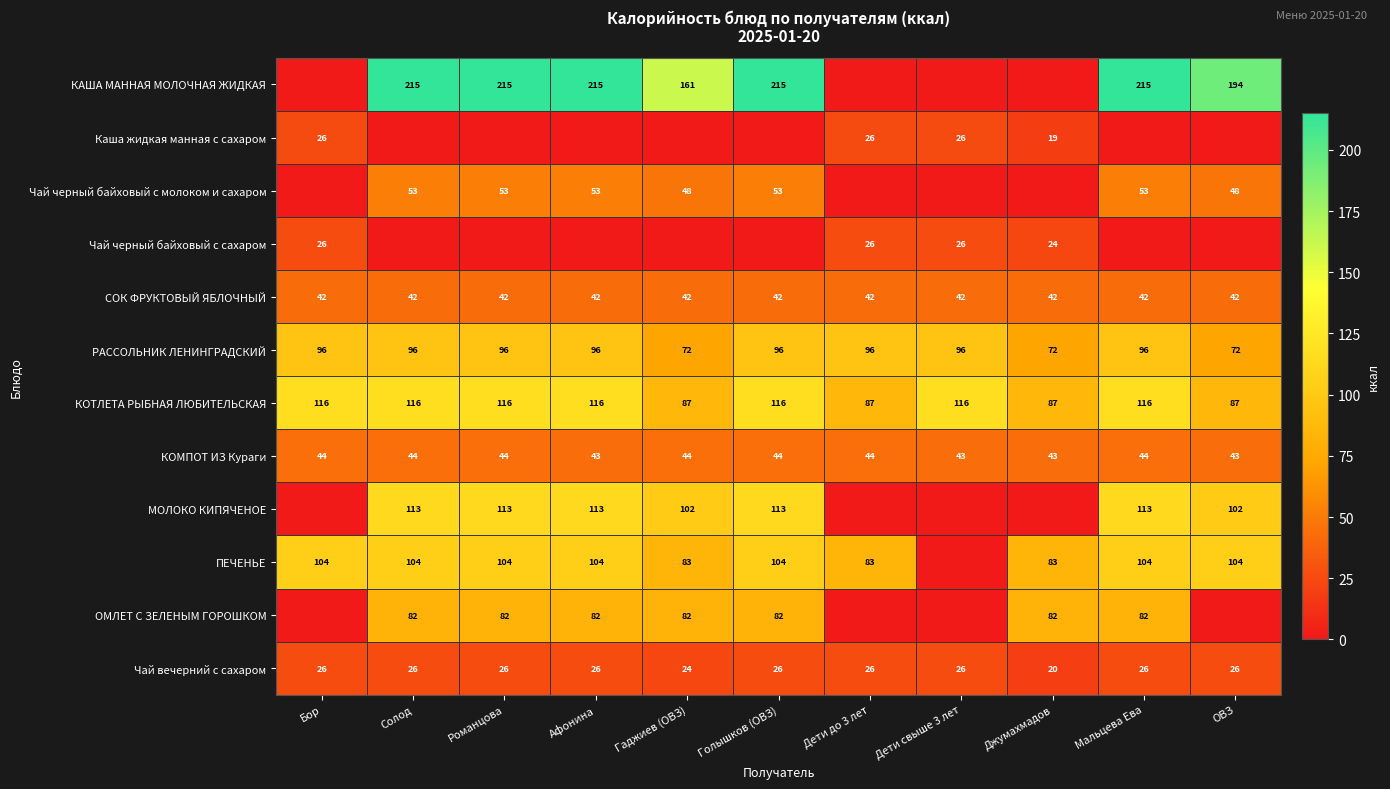

What value does the Чай вечерний с сахаром series have at Мальцева Ева?

26